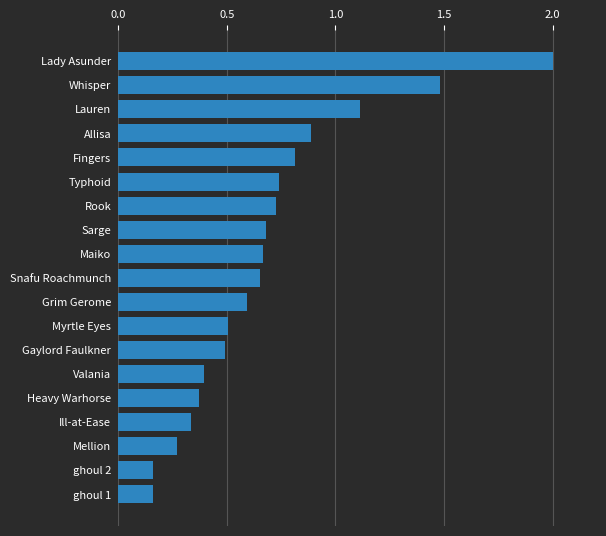

What is the change in value from ghoul 1 to Snafu Roachmunch?

+0.5